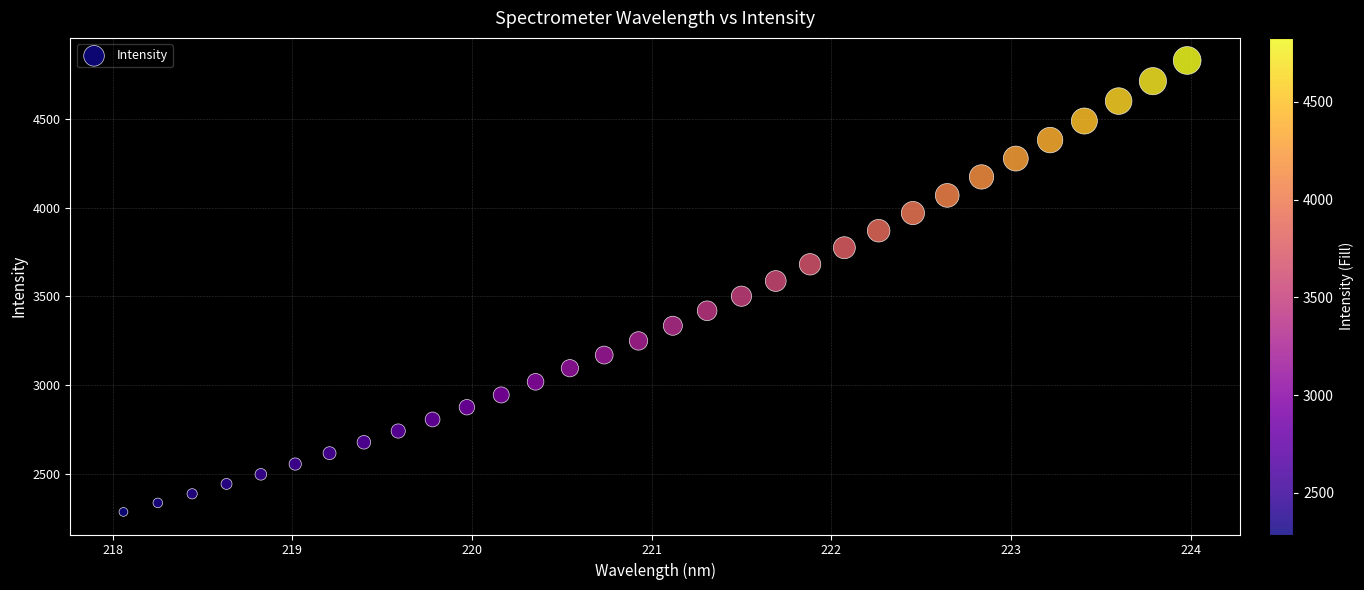

What is the range of Y values (max minus min)?

2539.5